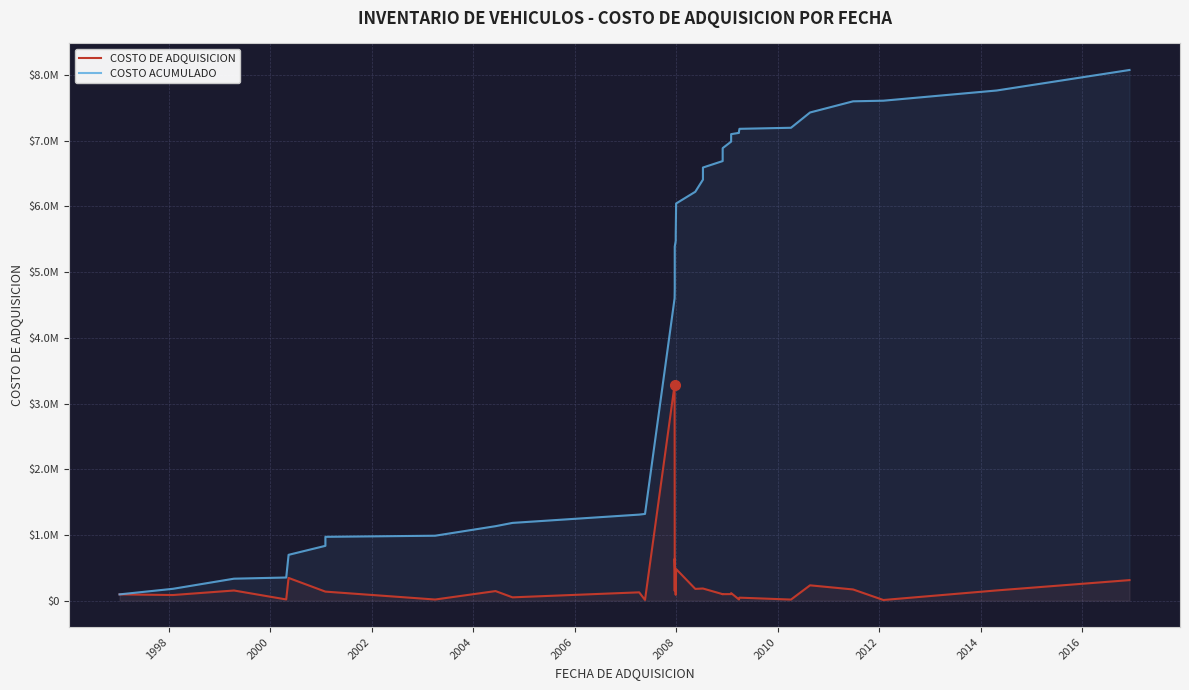

What is the difference between the maximum and minimum values in the COSTO DE ADQUISICION series?

3273415.0